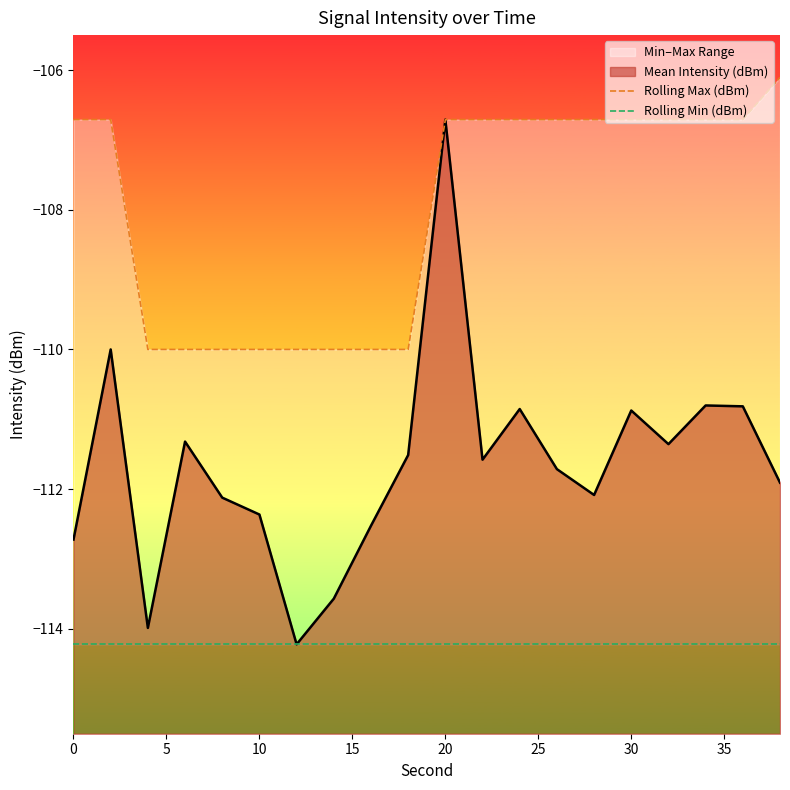

The Mean Intensity (dBm) series shows -106.7 at 20. True or false?

True